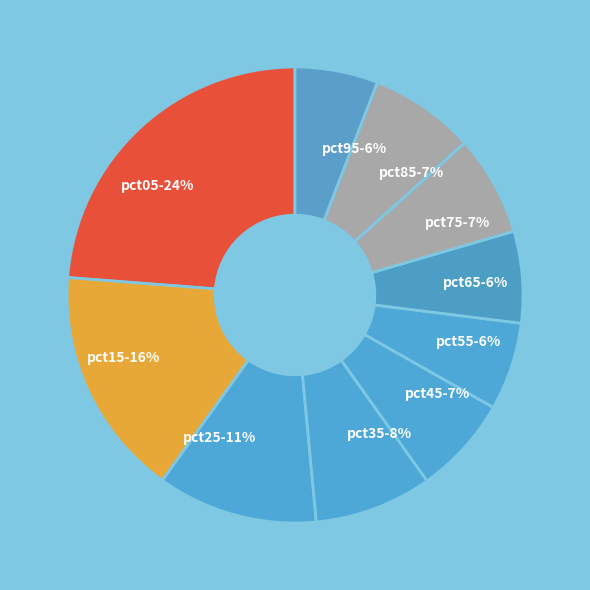

How many slices are in this pie chart?

10